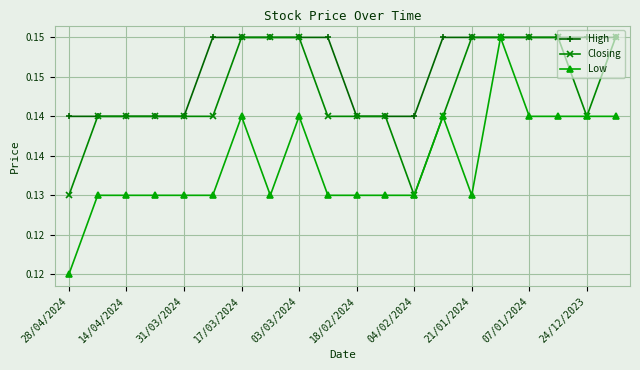

Which series has the largest total across all categories?

High